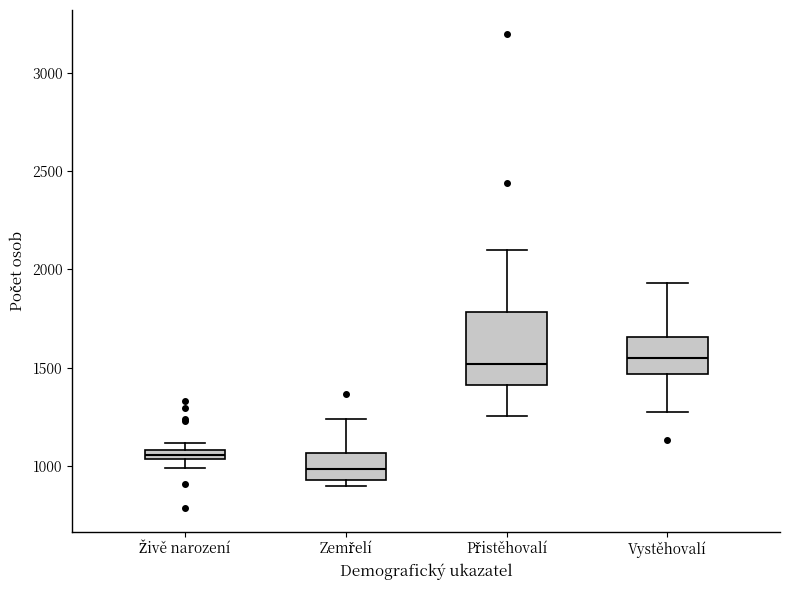

Which box is the tallest, from its lower edge to its upper edge?

Přistěhovalí